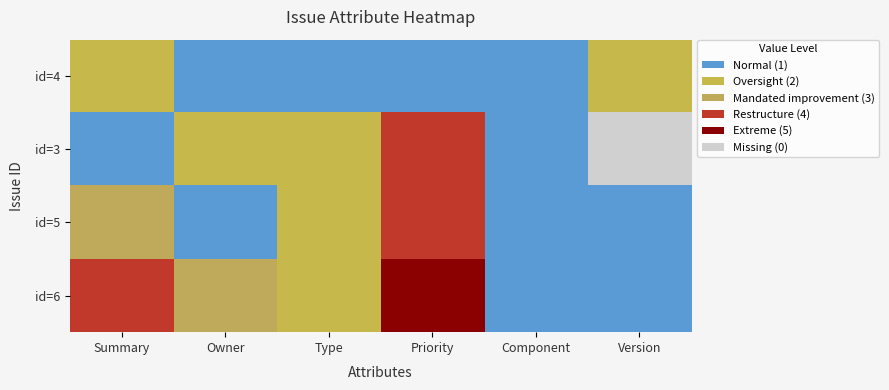

Which label corresponds to the smallest value in the chart?

Version